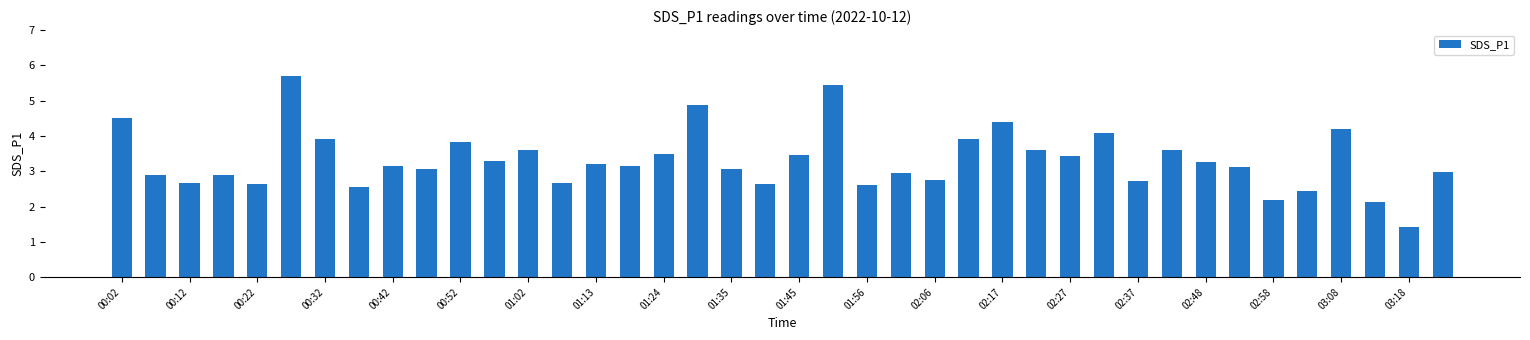

Count the number of values greater than 3.

24